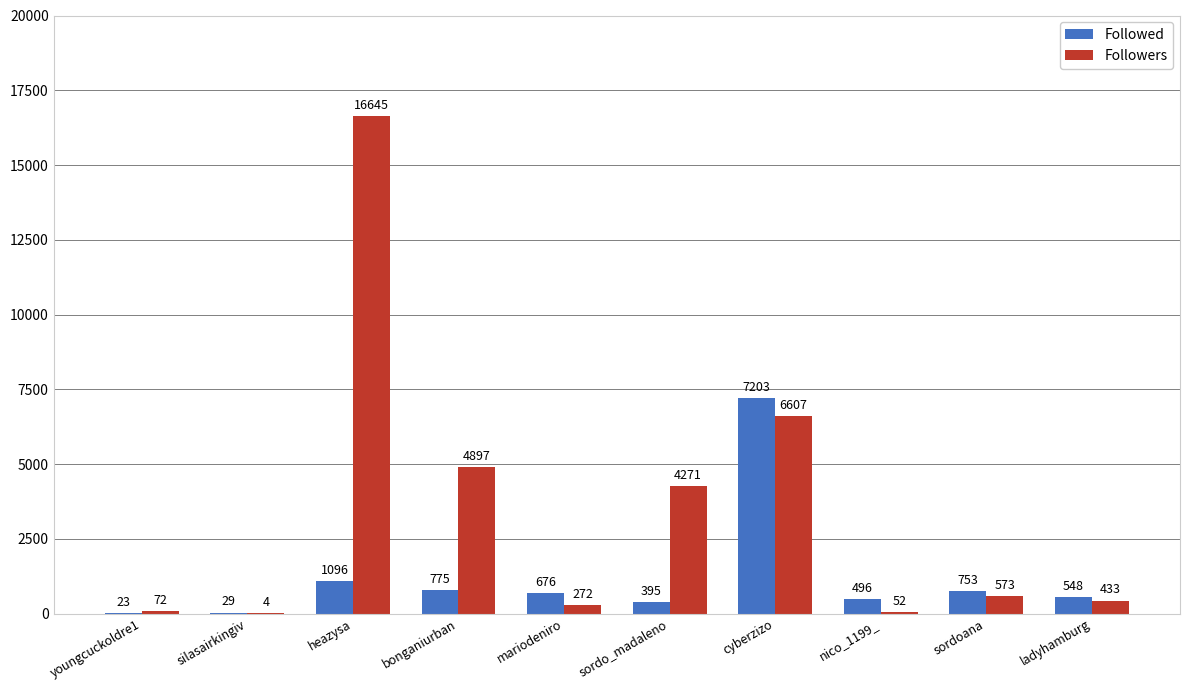

How many series are shown in this chart?

2